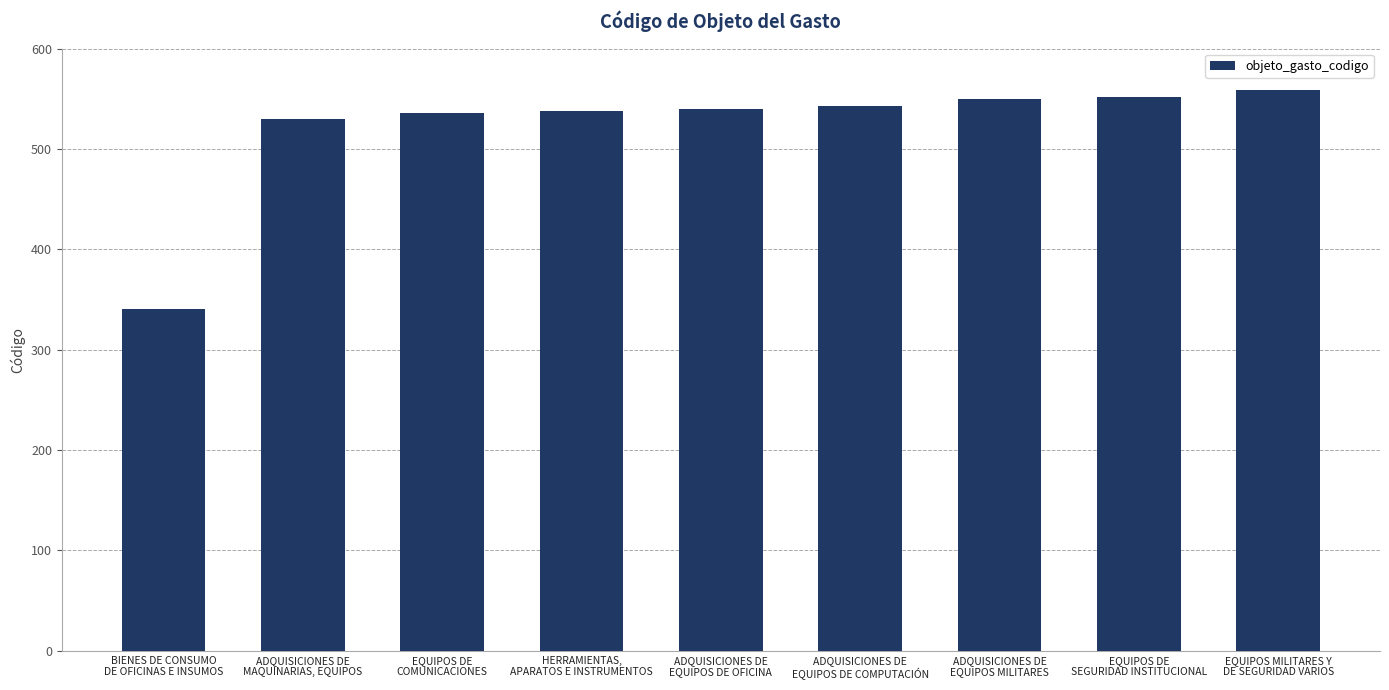

What is the approximate value at BIENES DE CONSUMO
DE OFICINAS E INSUMOS, to the nearest 10?

340